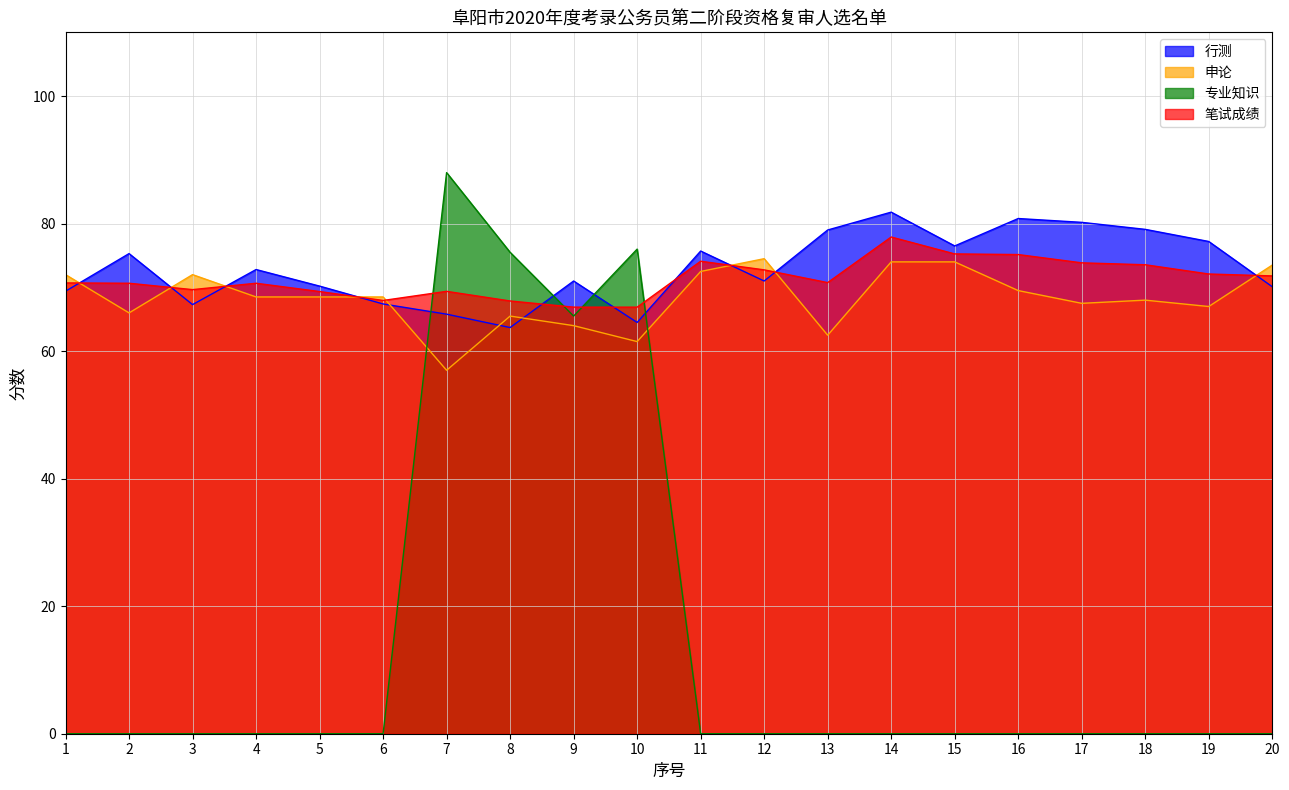

True or false: 申论 and 专业知识 cross at least once.

True